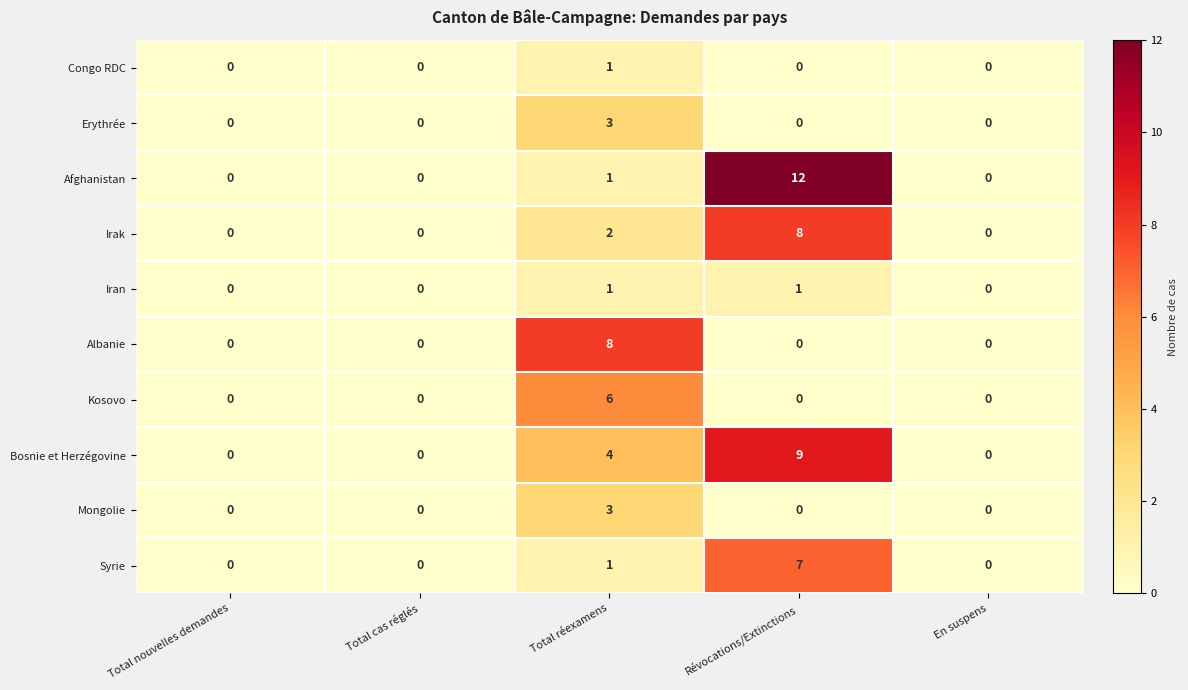

What is the maximum value shown in the chart?

12